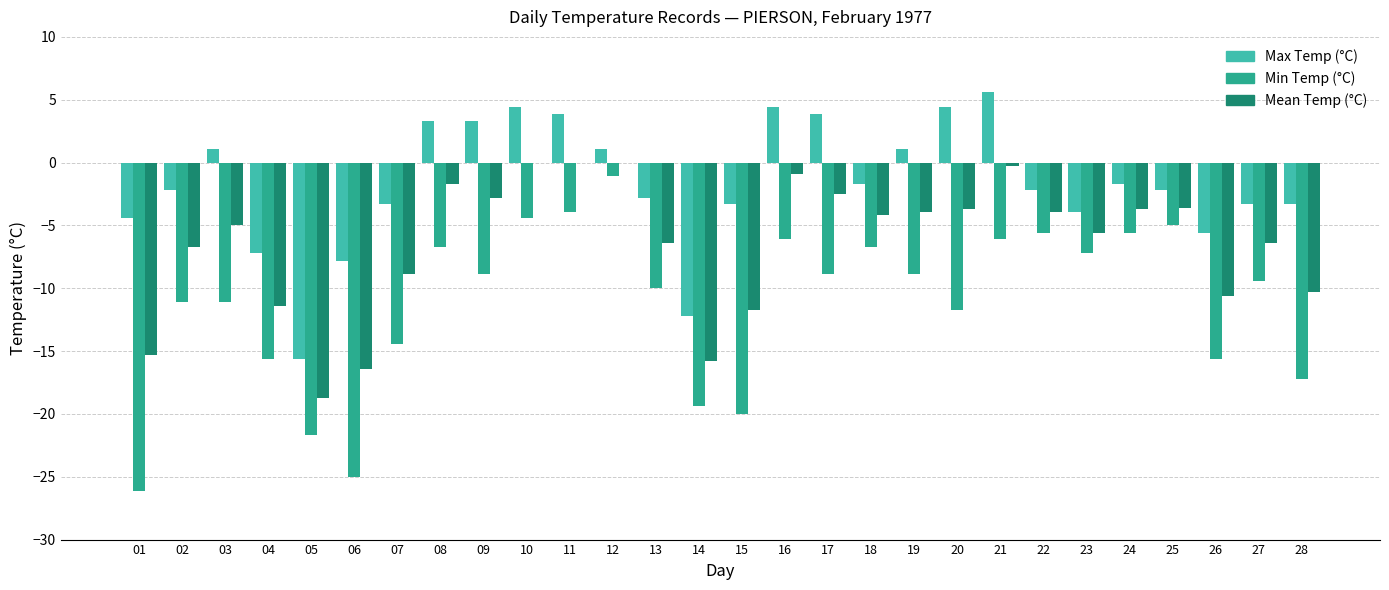

Where does the Max Temp (°C) series first go above -2?

03